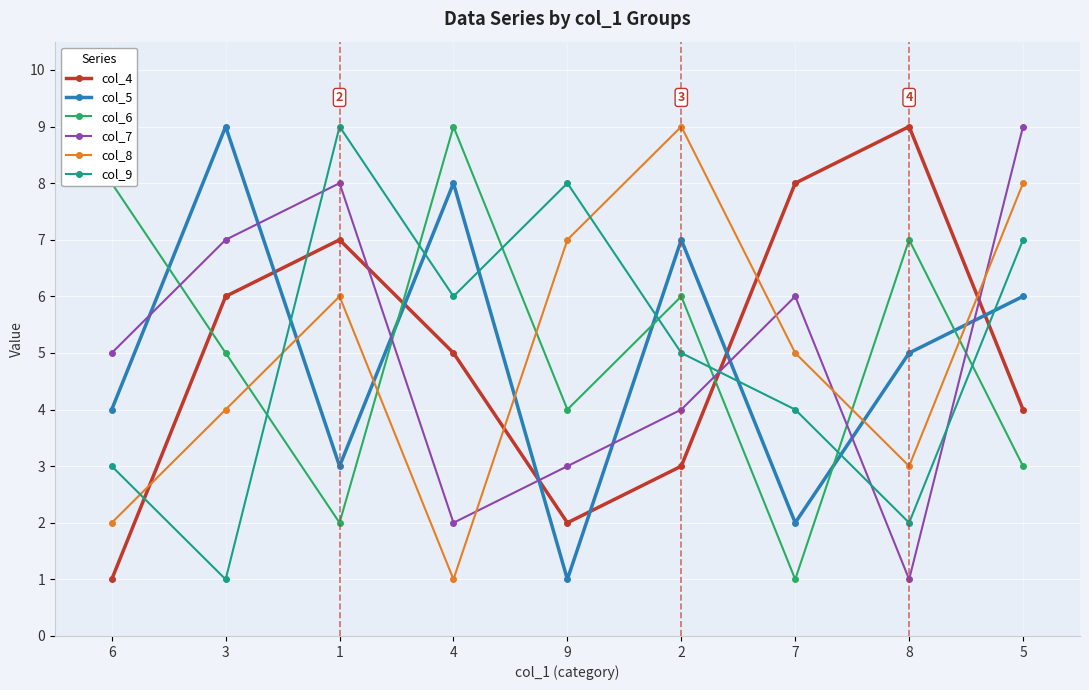

Is it true that col_7 equals 1 at 9?

False